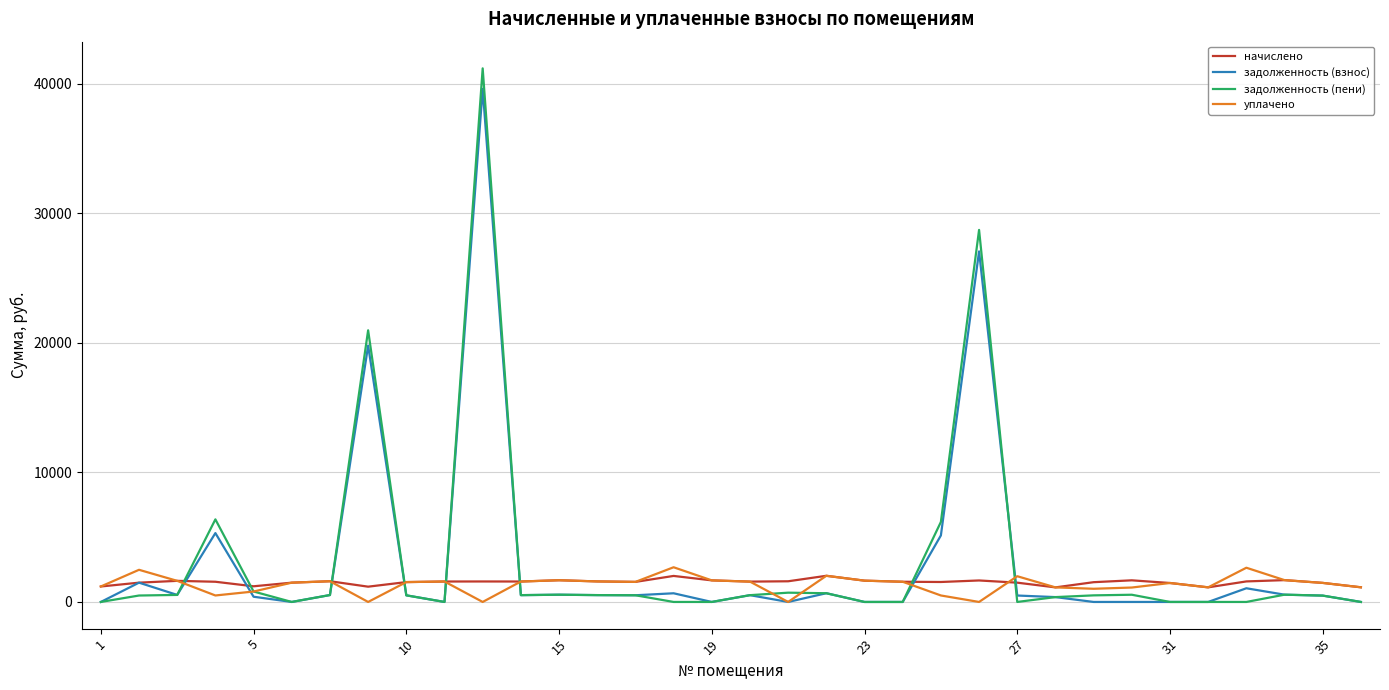

Which series has the largest range (max minus min)?

задолженность (пени)